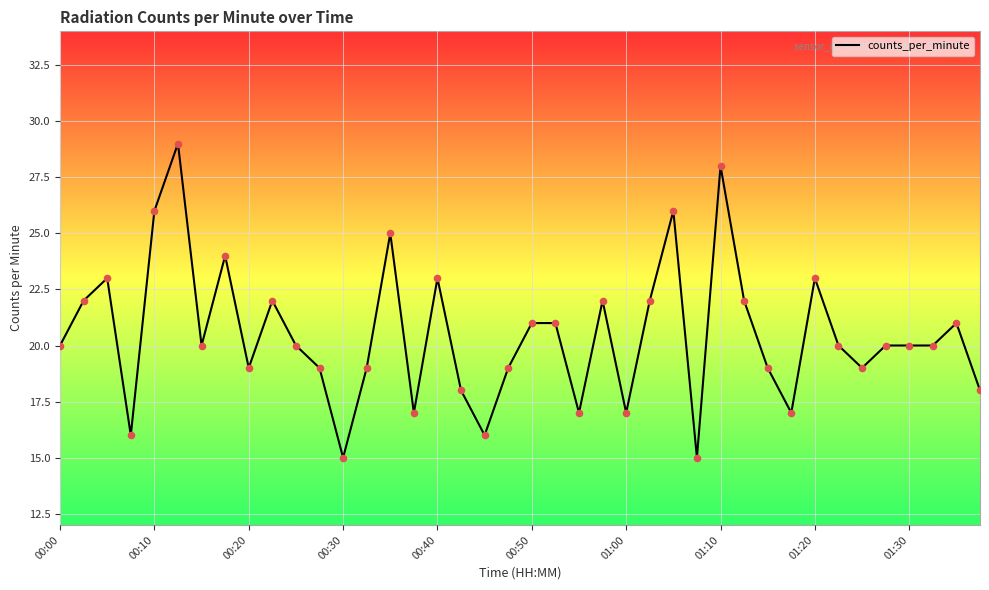

What is the difference between the maximum and minimum values?

14